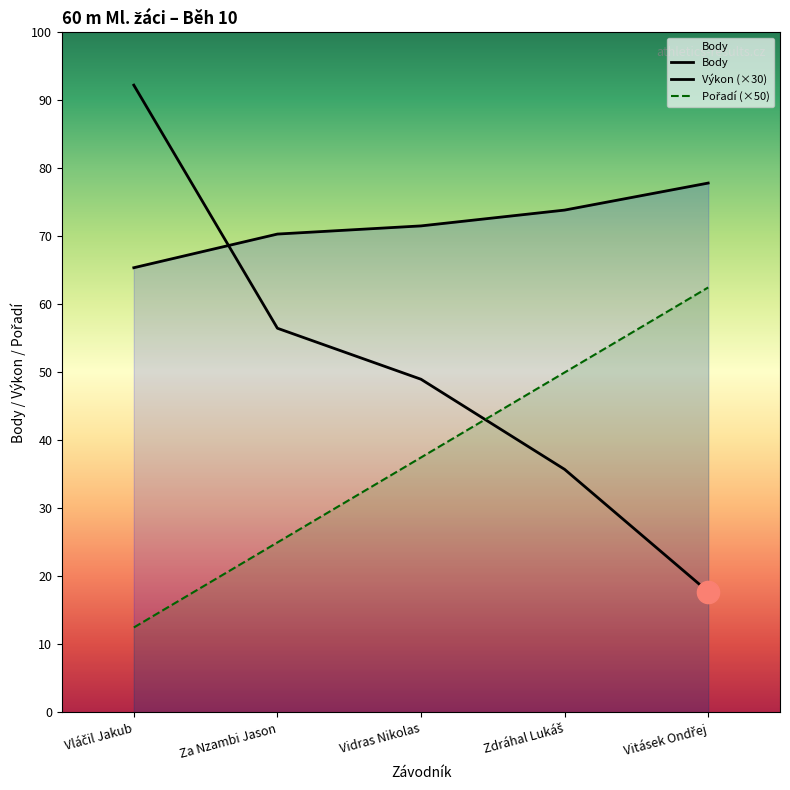

Does the chart have visible grid lines?

No